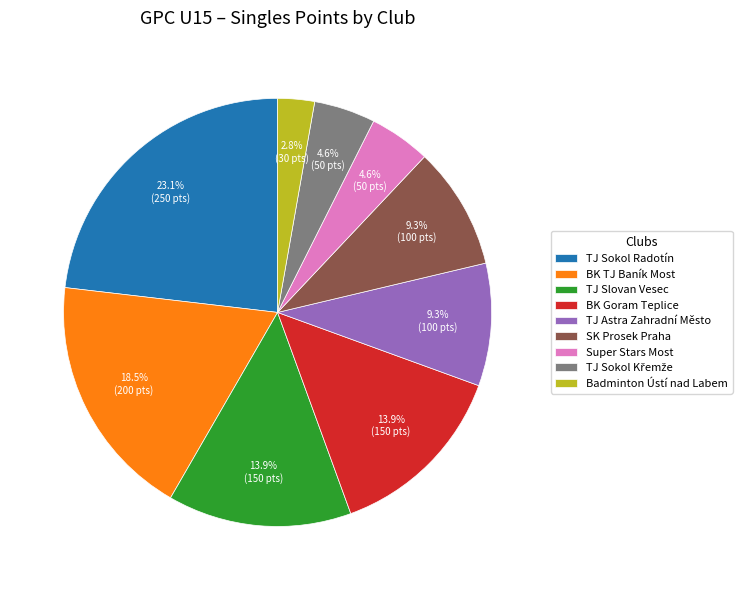

Which slice is the smallest?

Badminton Ústí nad Labem